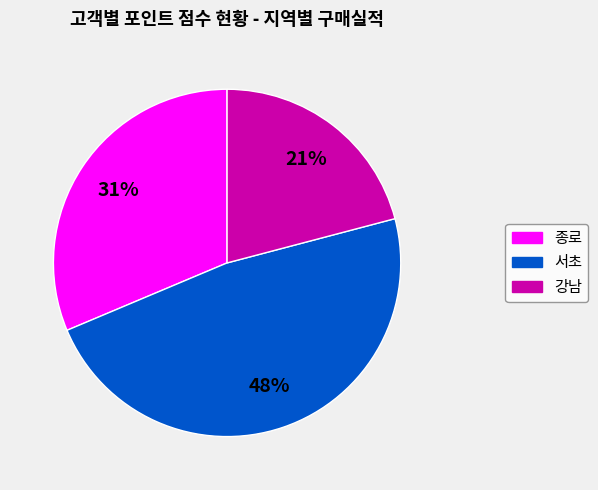

Is there a majority slice in this chart?

No